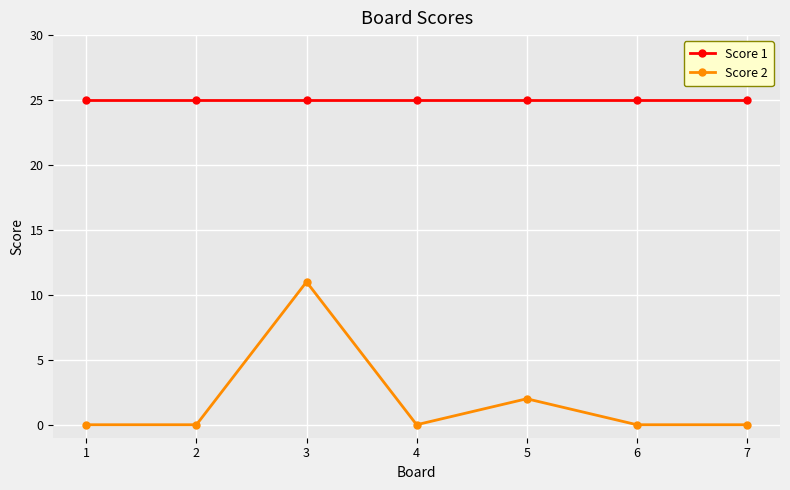

What are all the series names shown in the legend?

Score 1, Score 2